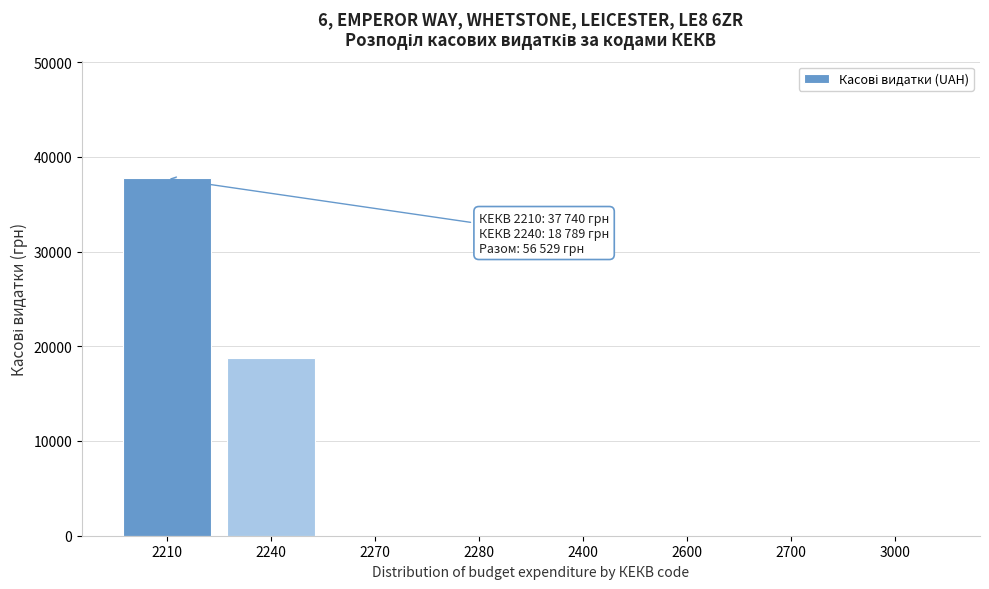

Reading left to right, extract all data points from this chart.

2210=37740.0	2240=18789.4	2270=0.0	2280=0.0	2400=0.0	2600=0.0	2700=0.0	3000=0.0